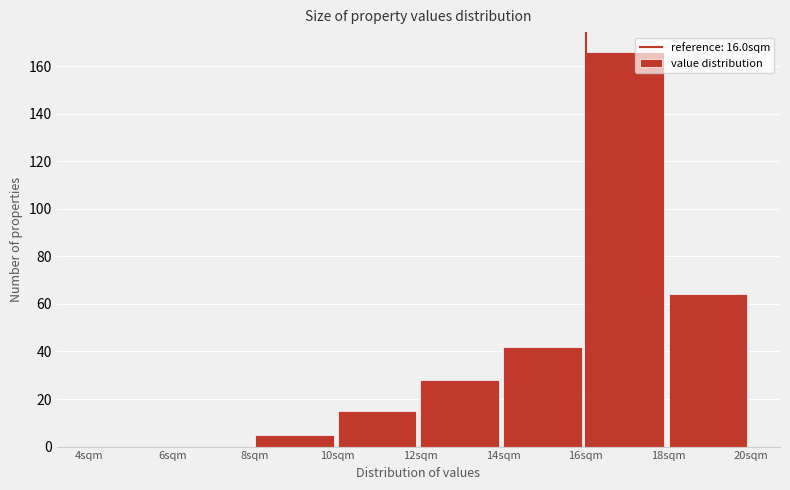

Reading left to right, transcribe this chart: for each bar, give the range it covers on the x-axis and its height. The values are not printed on the chart, so give them approximately, as read against the axis.

4 to 6: 0
6 to 8: 0
8 to 10: 6
10 to 12: 16
12 to 14: 28
14 to 16: 42
16 to 18: 166
18 to 20: 64